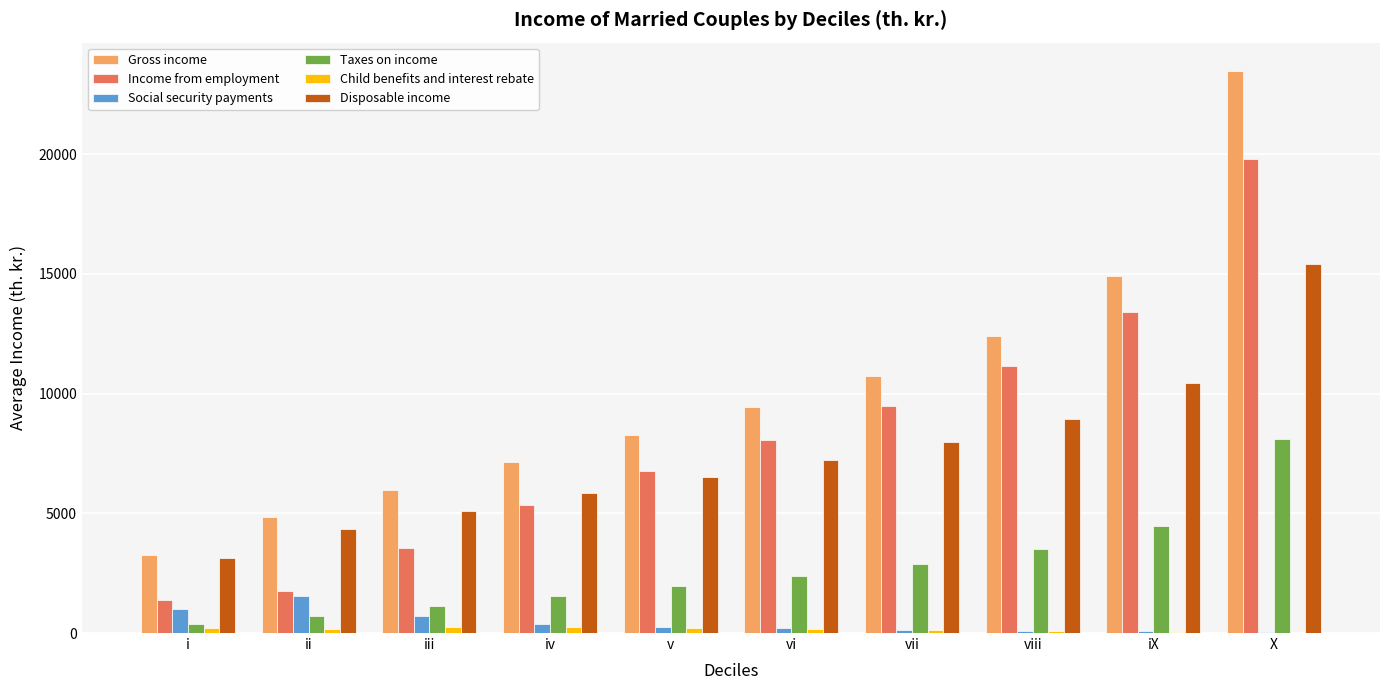

True or false: Disposable income has a value of 7977 at vii.

True